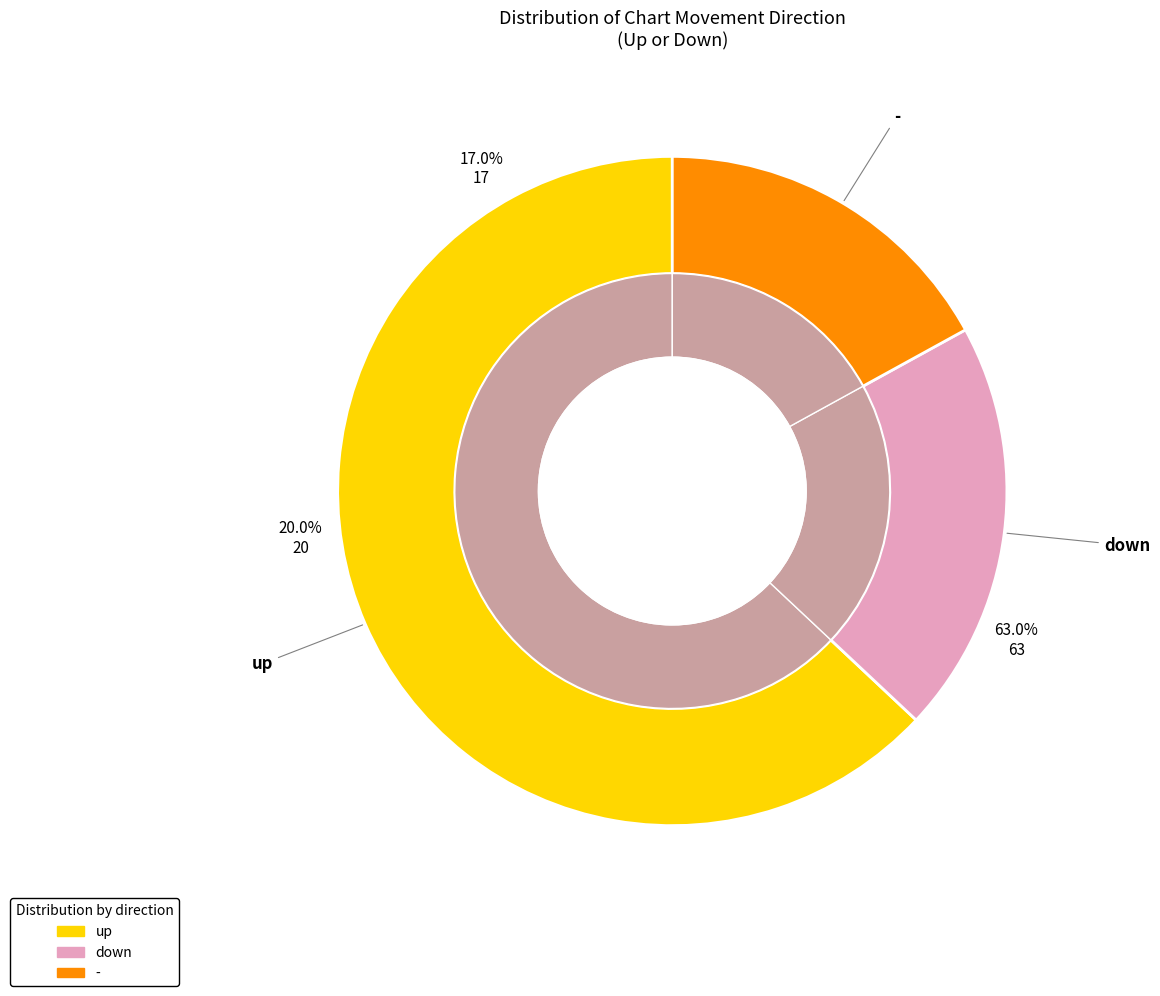

Do up and down together represent more than half of the pie?

Yes